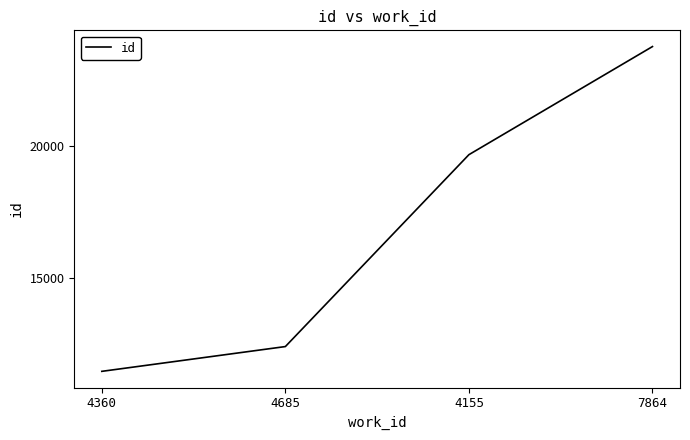

True or false: there are more than 1 points higher than both neighbors.

False